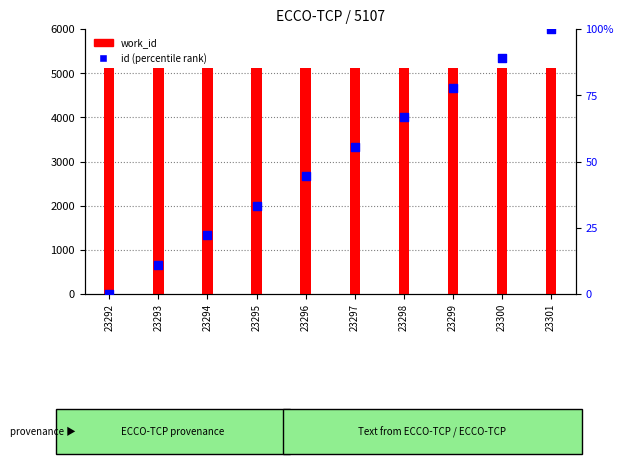

Which series has the largest total across all categories?

work_id